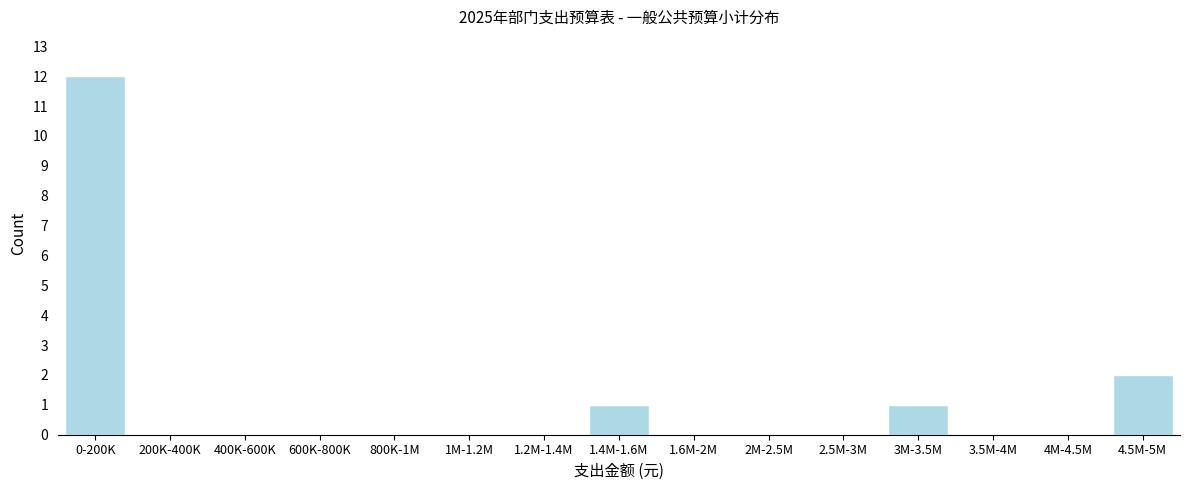

Reading left to right, transcribe all the data shown in this chart.

0-200K=12	200K-400K=0	400K-600K=0	600K-800K=0	800K-1M=0	1M-1.2M=0	1.2M-1.4M=0	1.4M-1.6M=1	1.6M-2M=0	2M-2.5M=0	2.5M-3M=0	3M-3.5M=1	3.5M-4M=0	4M-4.5M=0	4.5M-5M=2